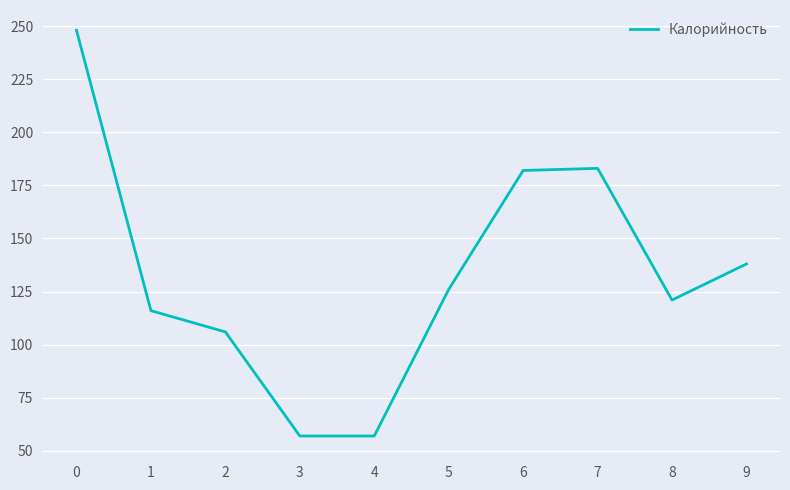

Approximately how many times larger is the value at 9 compared to 1?

1.2